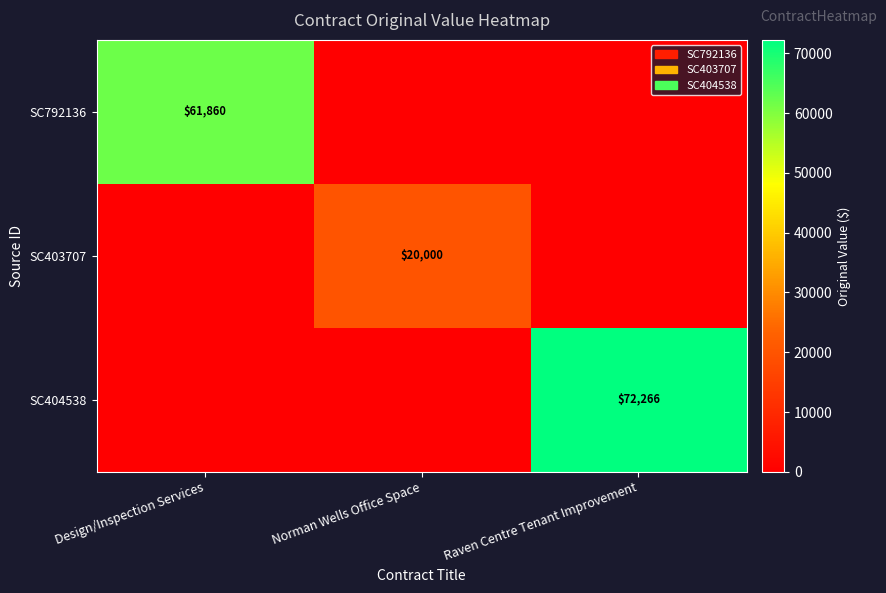

The value of SC403707 at Norman Wells Office Space is 10031. True or false?

False